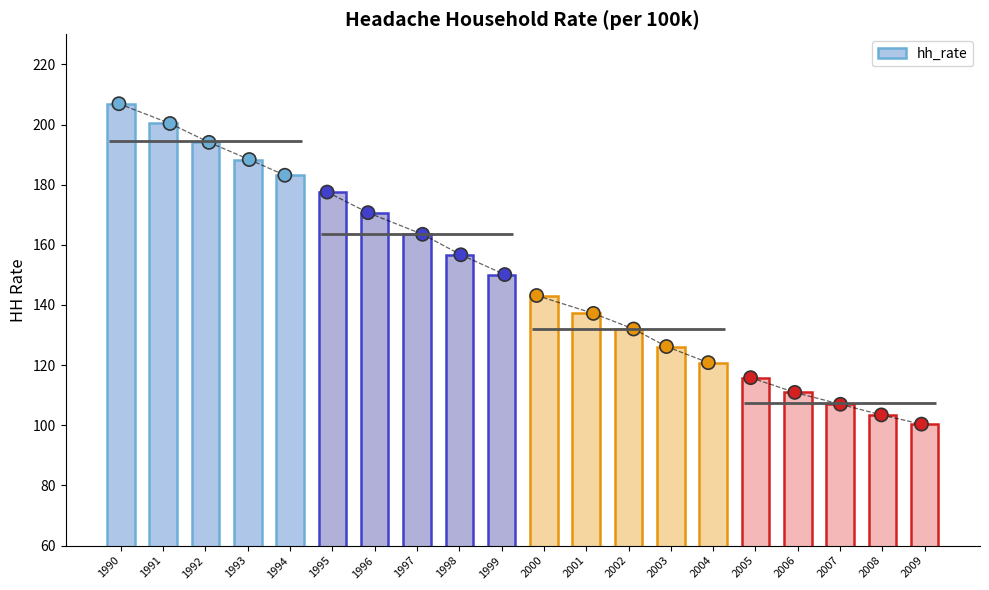

What is the change in value from 1991 to 2008?

-96.9